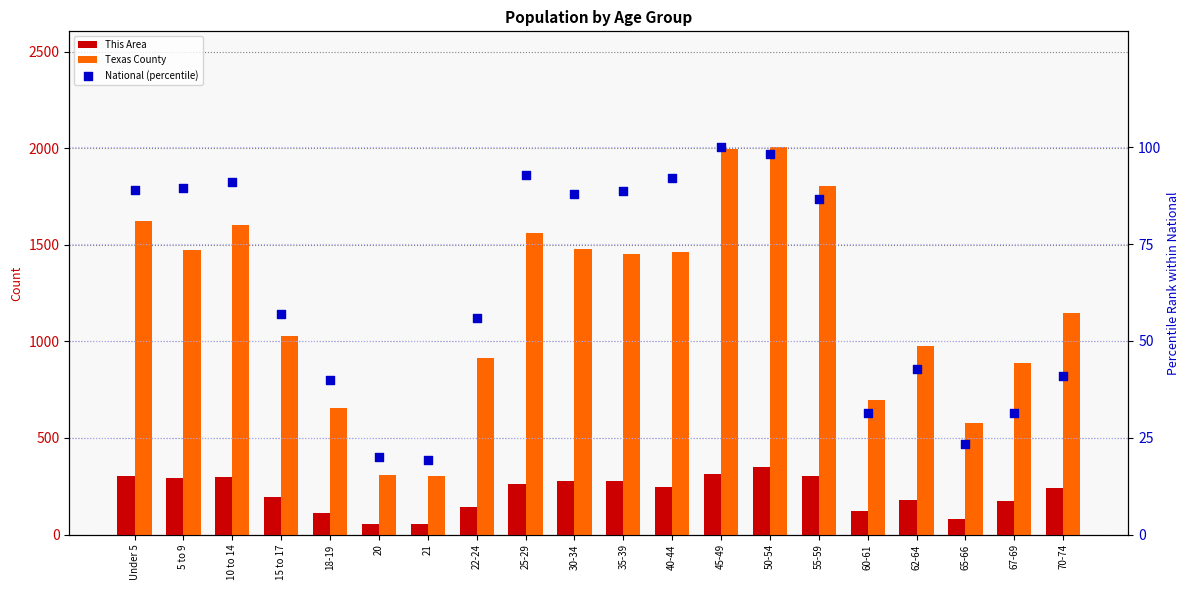

At which category is the sum across all series the highest?

50-54